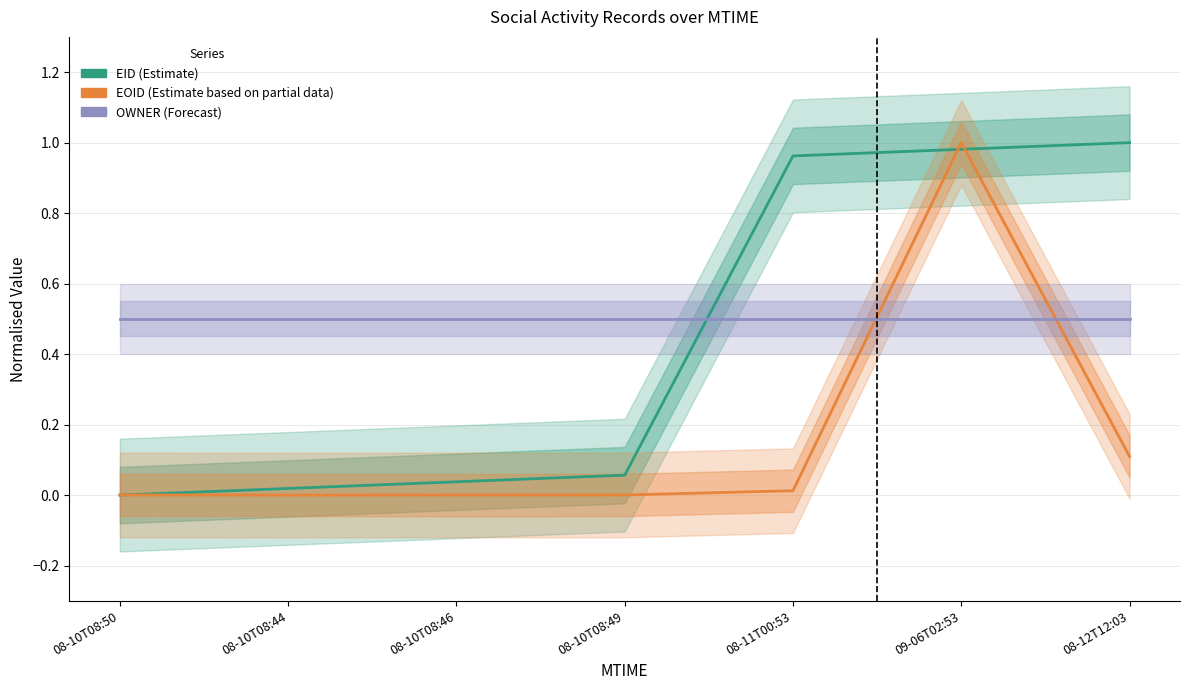

List the labels in order of OWNER value, smallest first.

08-10T08:50, 08-10T08:44, 08-10T08:46, 08-10T08:49, 08-11T00:53, 09-06T02:53, 08-12T12:03